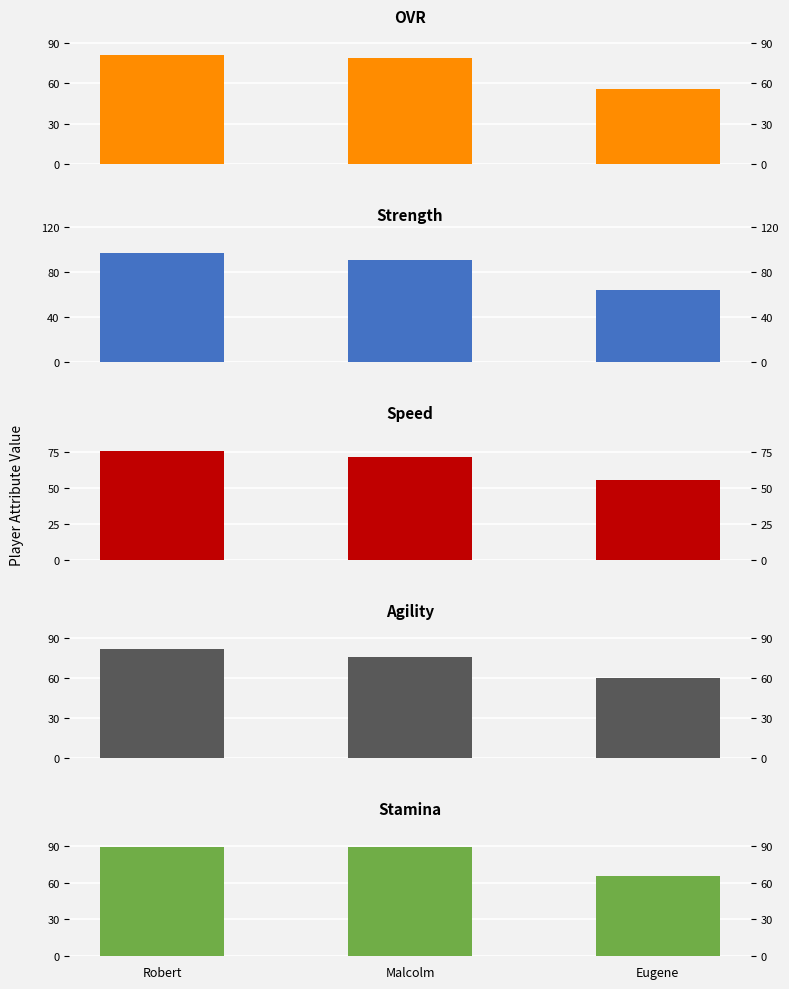

Which has a higher value, Malcolm or Robert?

Robert